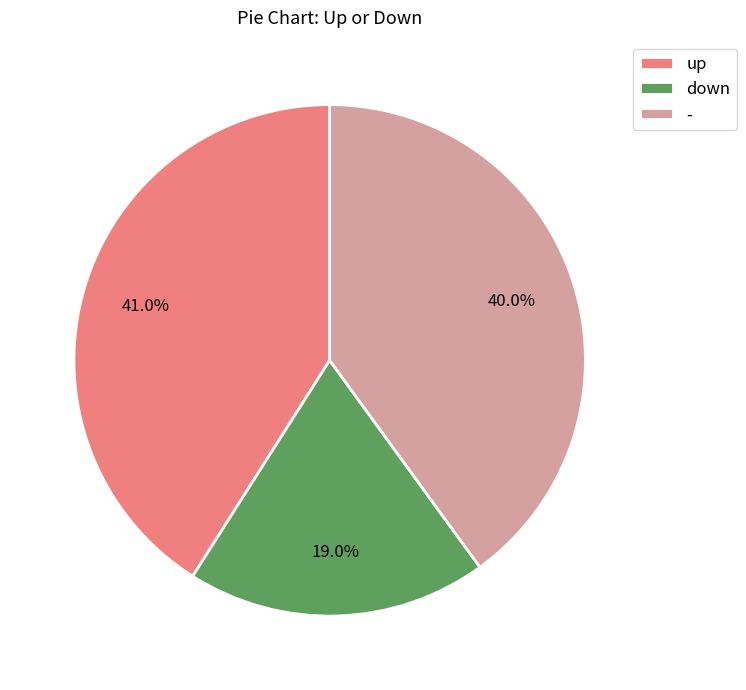

Which category has the smallest portion of the pie?

down